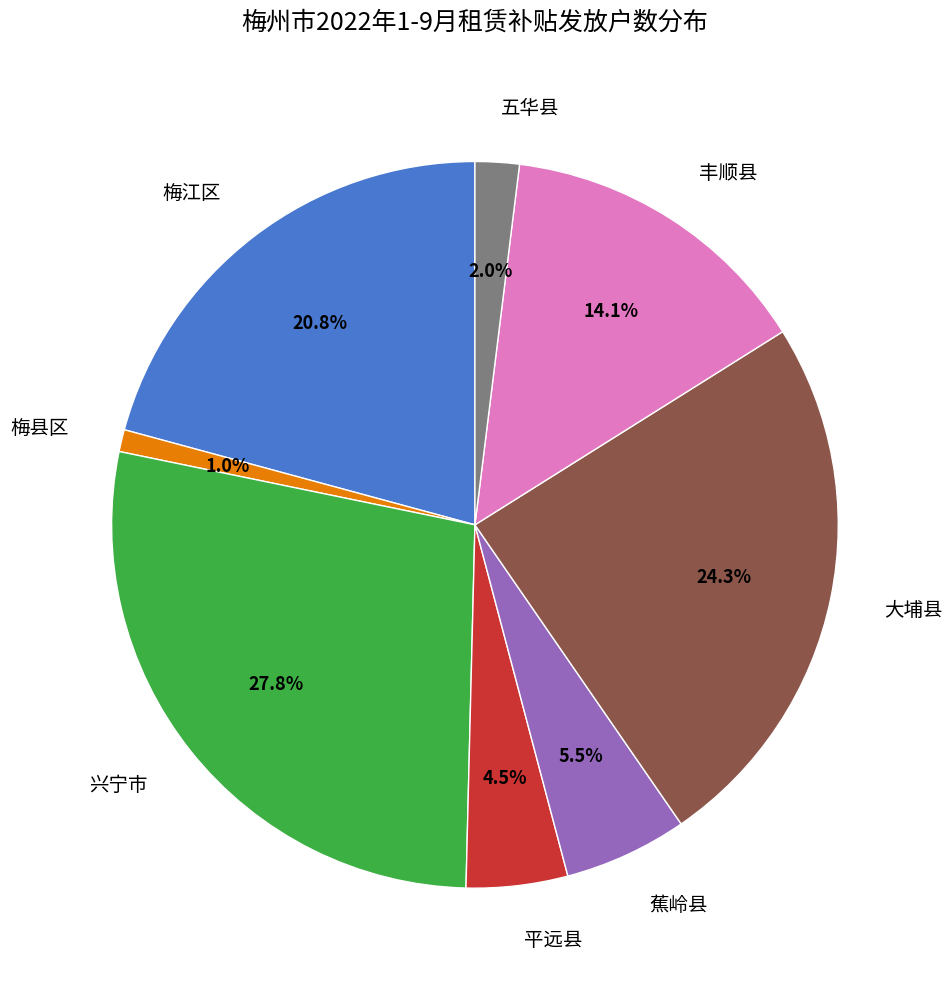

Rank the categories by value from highest to lowest.

兴宁市, 大埔县, 梅江区, 丰顺县, 蕉岭县, 平远县, 五华县, 梅县区